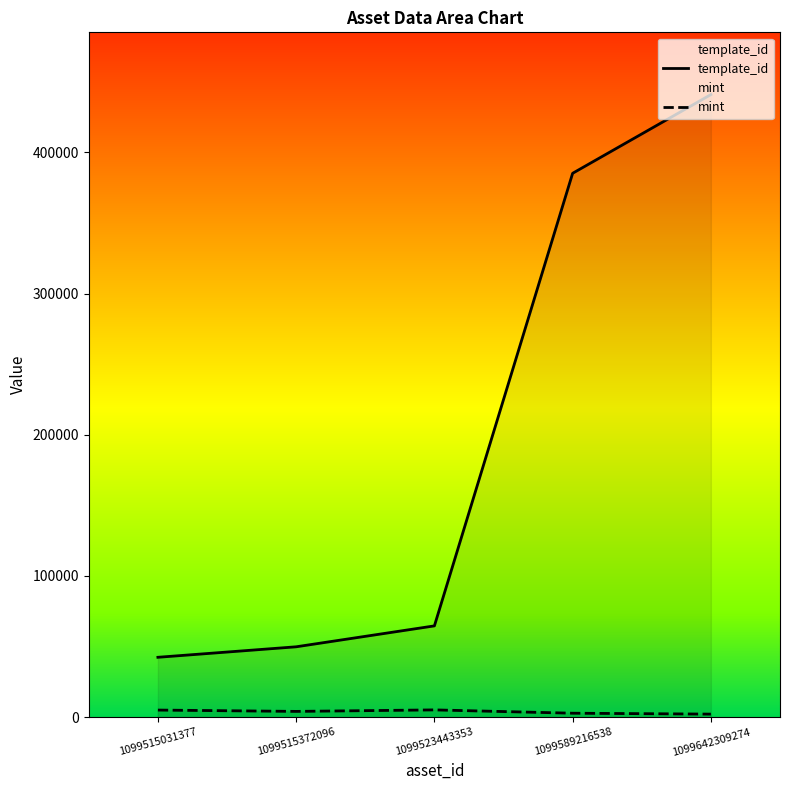

Which series has the largest total across all categories?

template_id